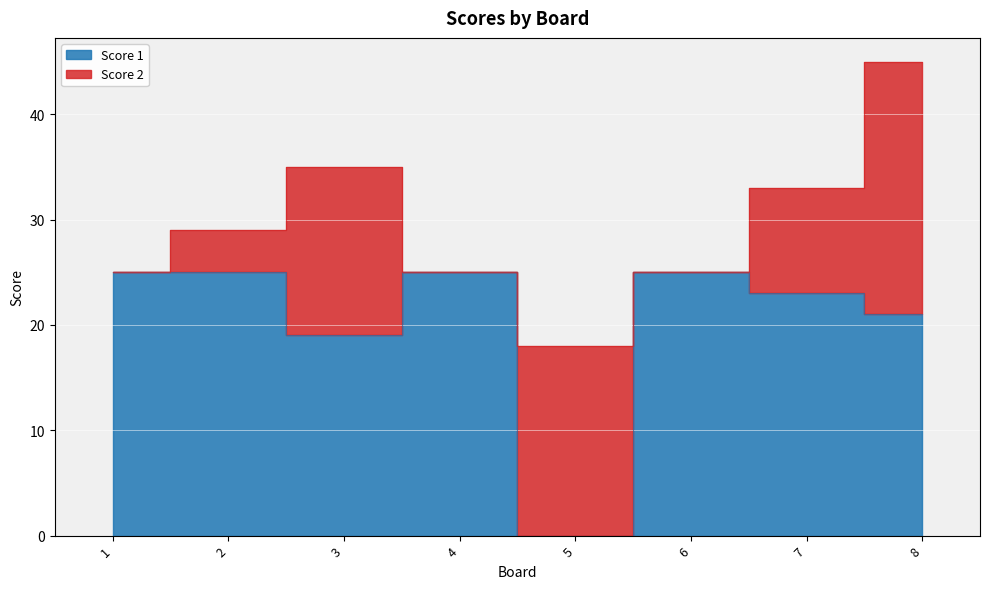

Between 6 and 2, which is larger?

6